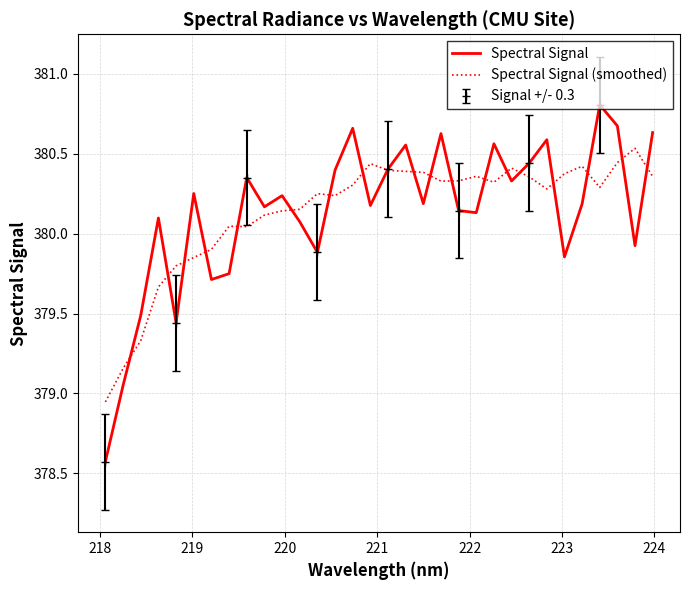

How many series are shown in this chart?

2